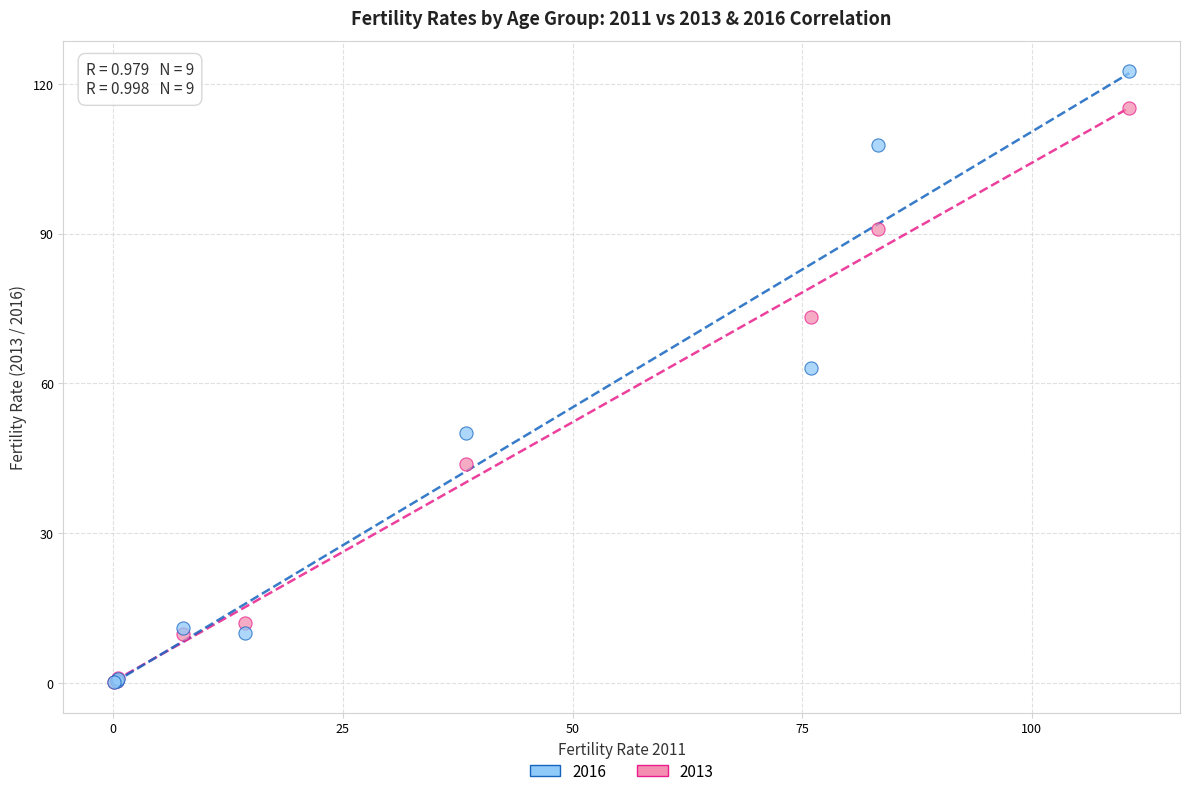

Across all series, what Y value is closest to 61?

63.1